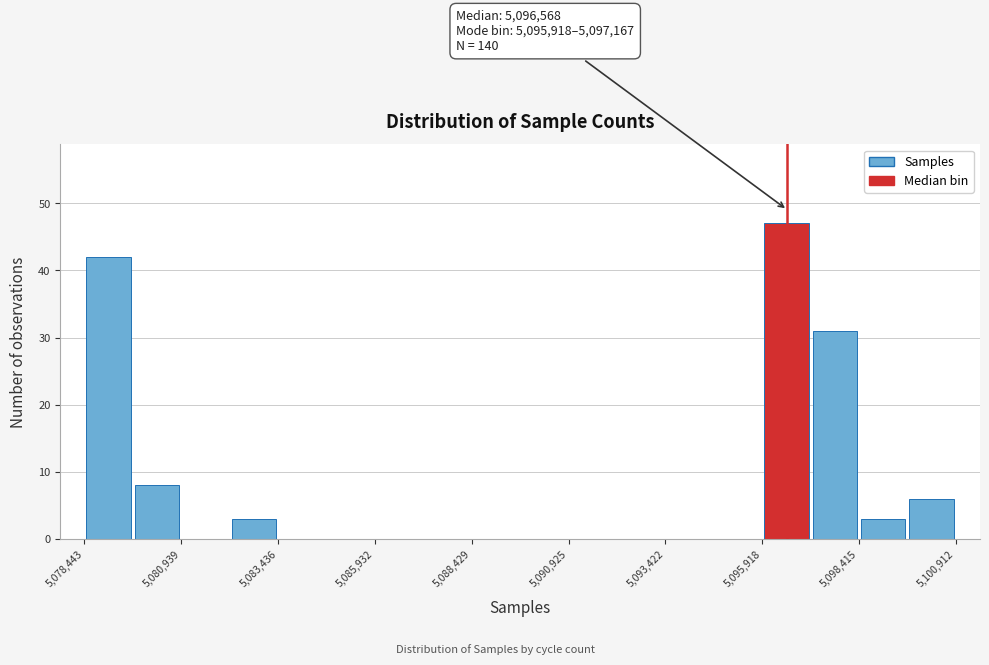

Read against the x-axis, roughly where is the centre of the tallest bar?

5096500